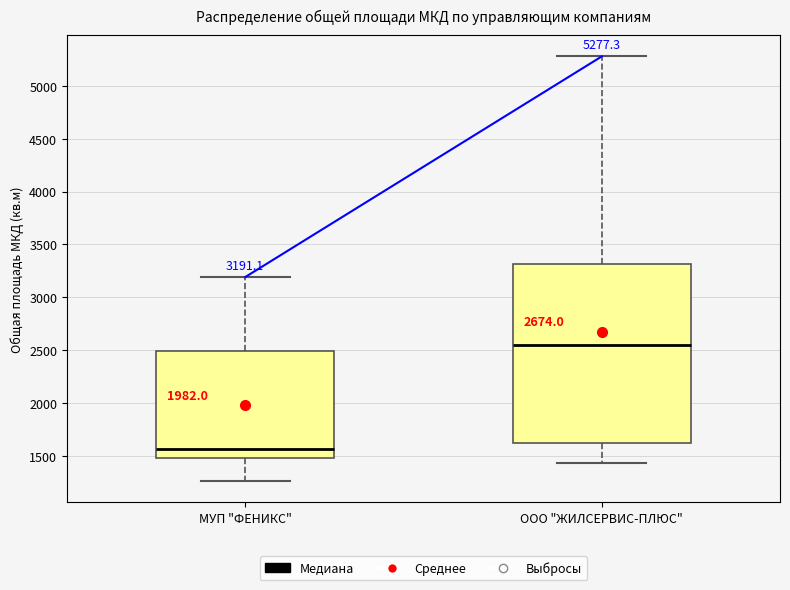

Comparing the boxes themselves (not the whiskers), which one is the tallest?

ООО "ЖИЛСЕРВИС-ПЛЮС"